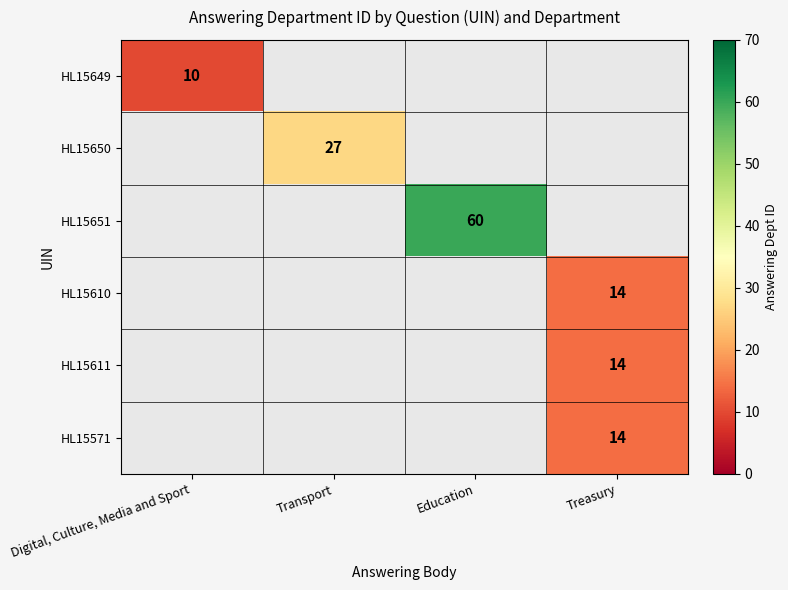

At how many categories does at least one series exceed 51?

1